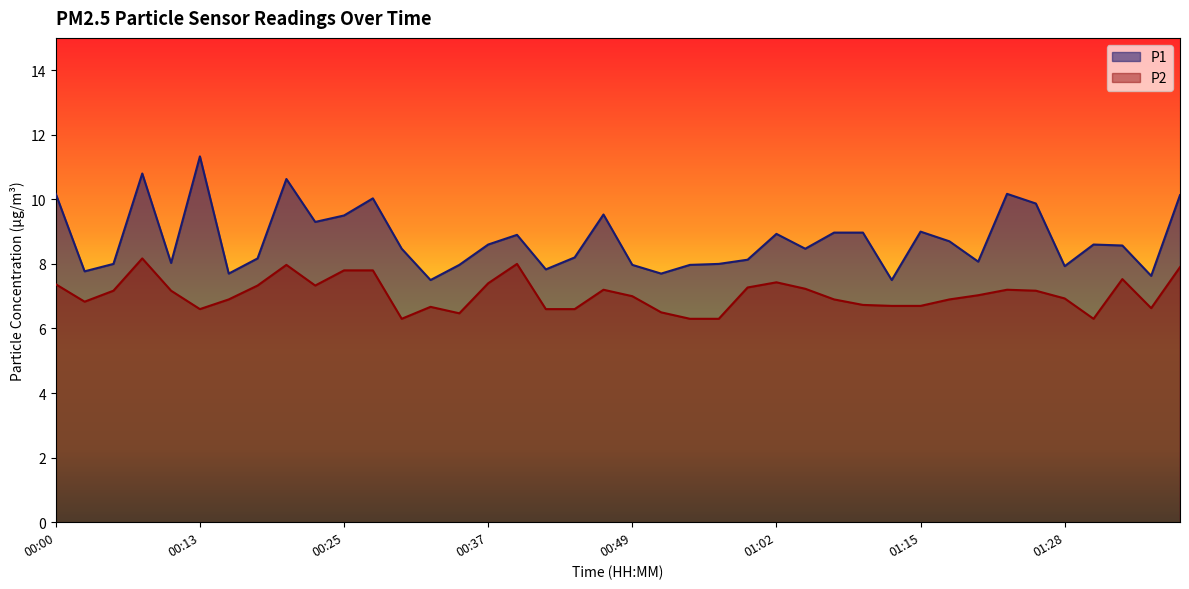

Reading right to left, transcribe all the data shown in this chart.

P1: 01:38=10.1	01:35=7.6	01:33=8.6	01:30=8.6	01:28=7.9	01:25=9.9	01:22=10.2	01:20=8.1	01:17=8.7	01:15=9.0	01:12=7.5	01:09=9.0	01:07=9.0	01:04=8.5	01:02=8.9	00:59=8.1	00:57=8.0	00:54=8.0	00:52=7.7	00:49=8.0	00:47=9.5	00:44=8.2	00:42=7.8	00:39=8.9	00:37=8.6	00:35=8.0	00:32=7.5	00:30=8.5	00:27=10.0	00:25=9.5	00:22=9.3	00:20=10.6	00:17=8.2	00:15=7.7	00:13=11.3	00:10=8.0	00:08=10.8	00:05=8.0	00:03=7.8	00:00=10.2
P2: 01:38=7.9	01:35=6.6	01:33=7.5	01:30=6.3	01:28=6.9	01:25=7.2	01:22=7.2	01:20=7.0	01:17=6.9	01:15=6.7	01:12=6.7	01:09=6.7	01:07=6.9	01:04=7.2	01:02=7.4	00:59=7.3	00:57=6.3	00:54=6.3	00:52=6.5	00:49=7.0	00:47=7.2	00:44=6.6	00:42=6.6	00:39=8.0	00:37=7.4	00:35=6.5	00:32=6.7	00:30=6.3	00:27=7.8	00:25=7.8	00:22=7.3	00:20=8.0	00:17=7.3	00:15=6.9	00:13=6.6	00:10=7.2	00:08=8.2	00:05=7.2	00:03=6.8	00:00=7.4